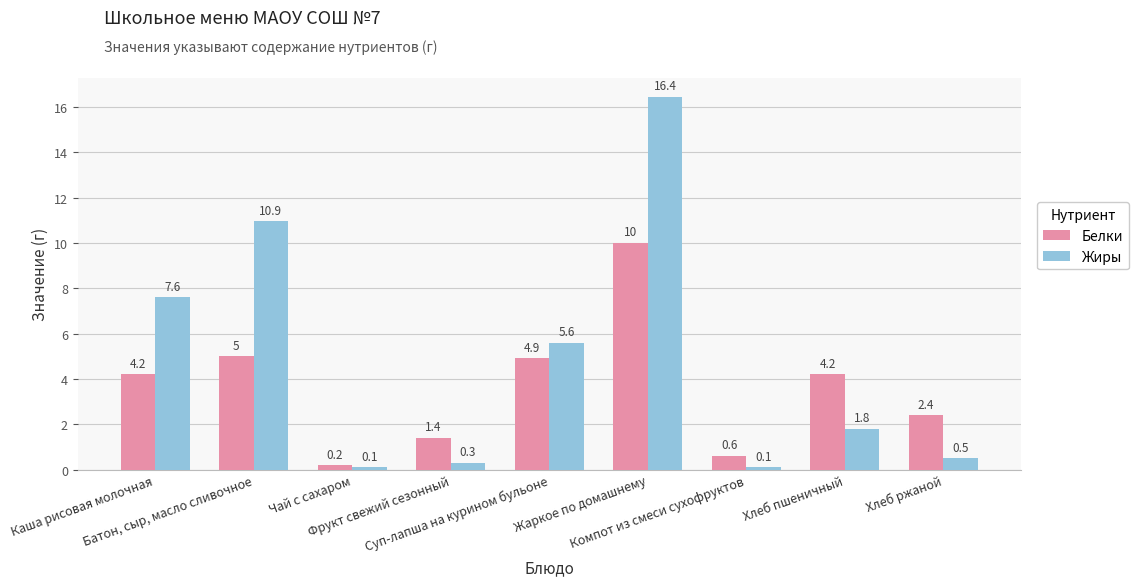

At how many categories does at least one series exceed 11?

1